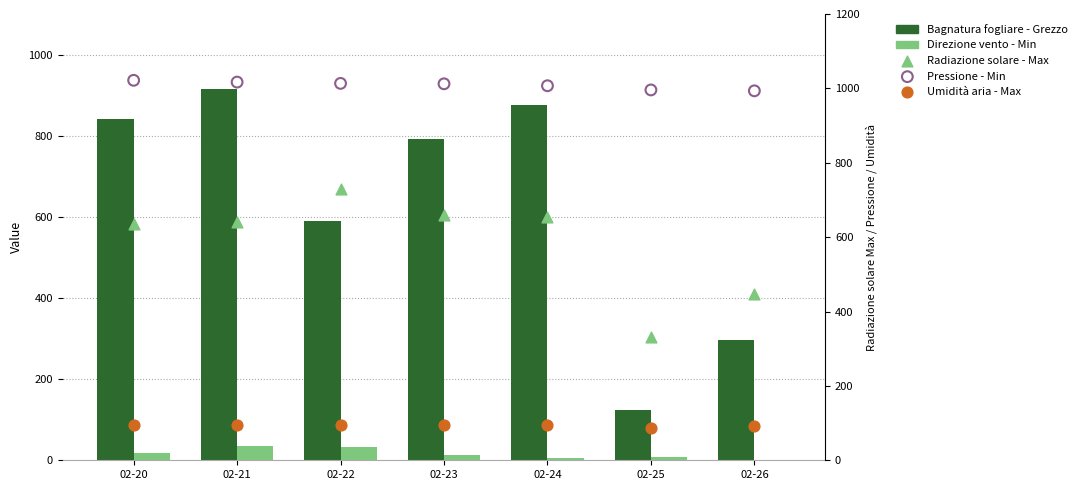

What are all the series names shown in the legend?

Bagnatura fogliare - Grezzo, Direzione vento - Min, Radiazione solare - Max, Pressione - Min, Umidità aria - Max